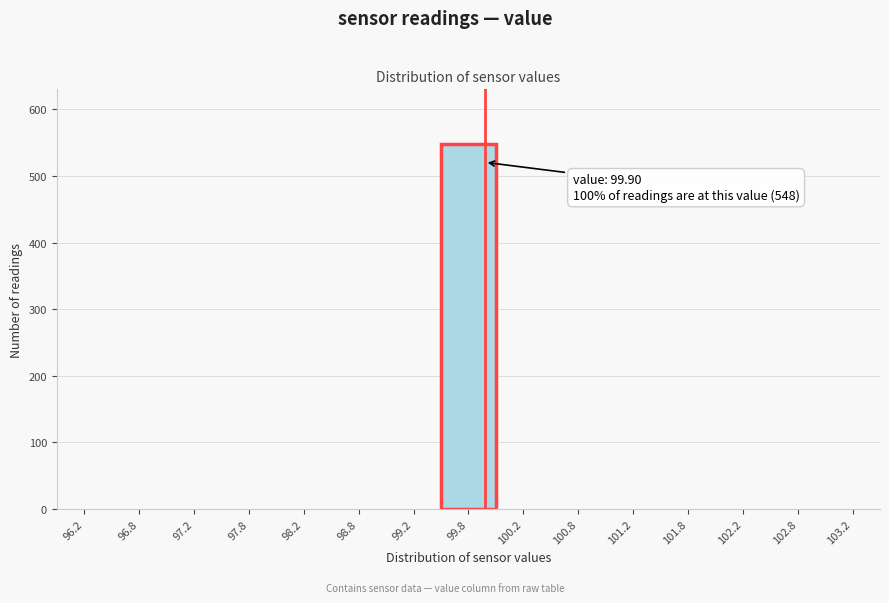

Over which range of the x-axis is the bar tallest?

99.5 to 100.0